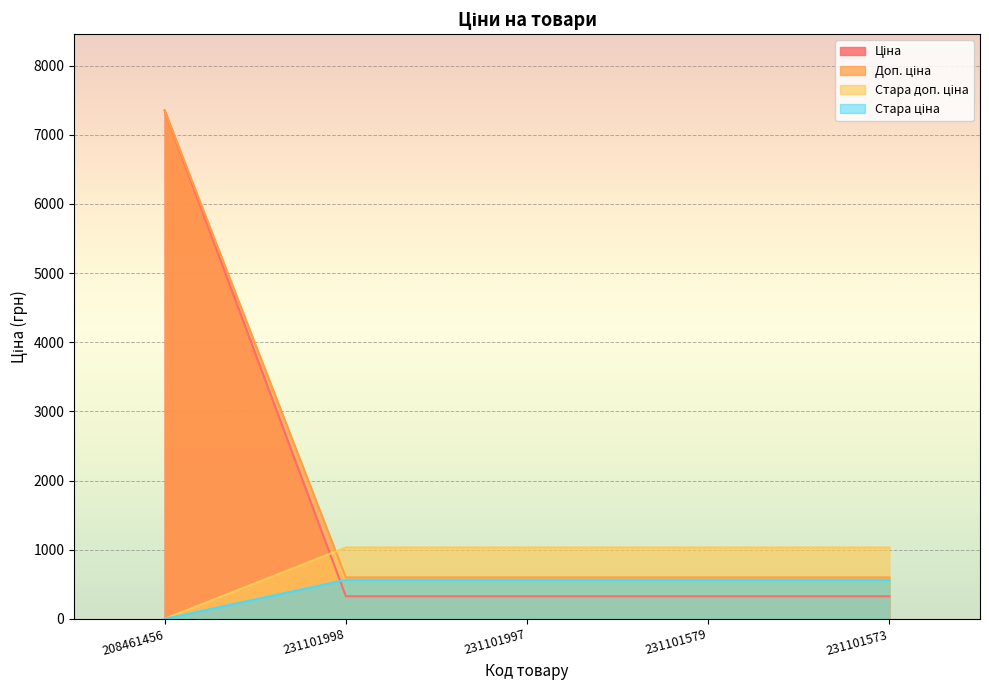

True or false: Стара ціна has a value of 797.9 at 231101573.

False